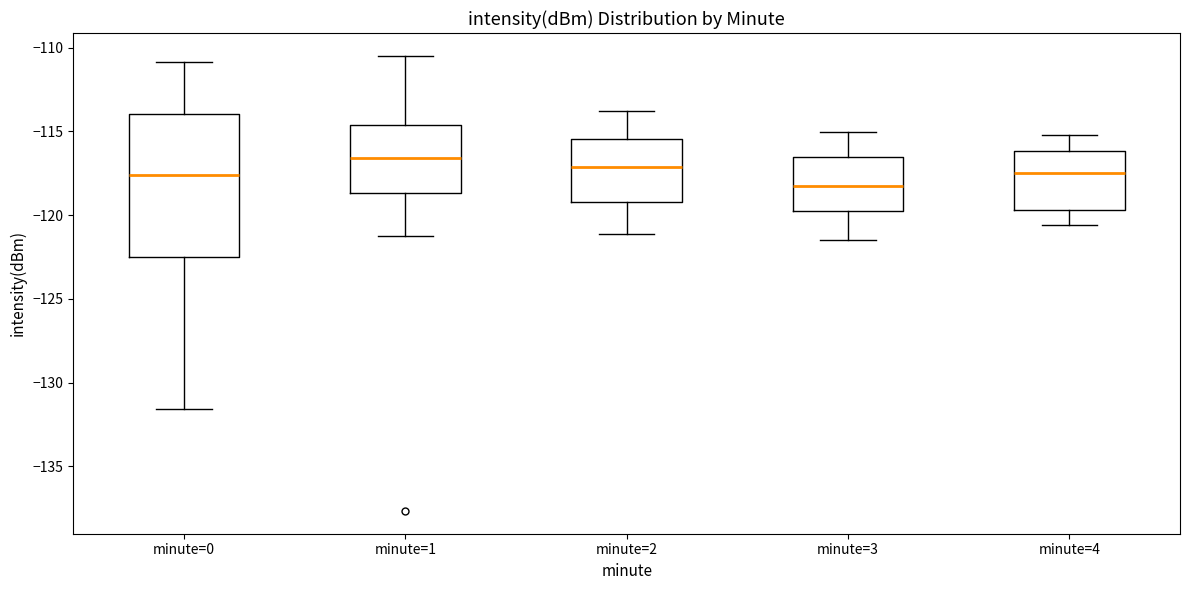

Which box has the lowest median line?

minute=3